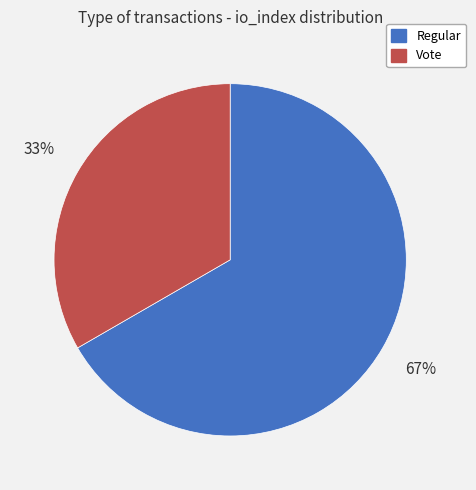

Does any single category account for the majority?

Yes